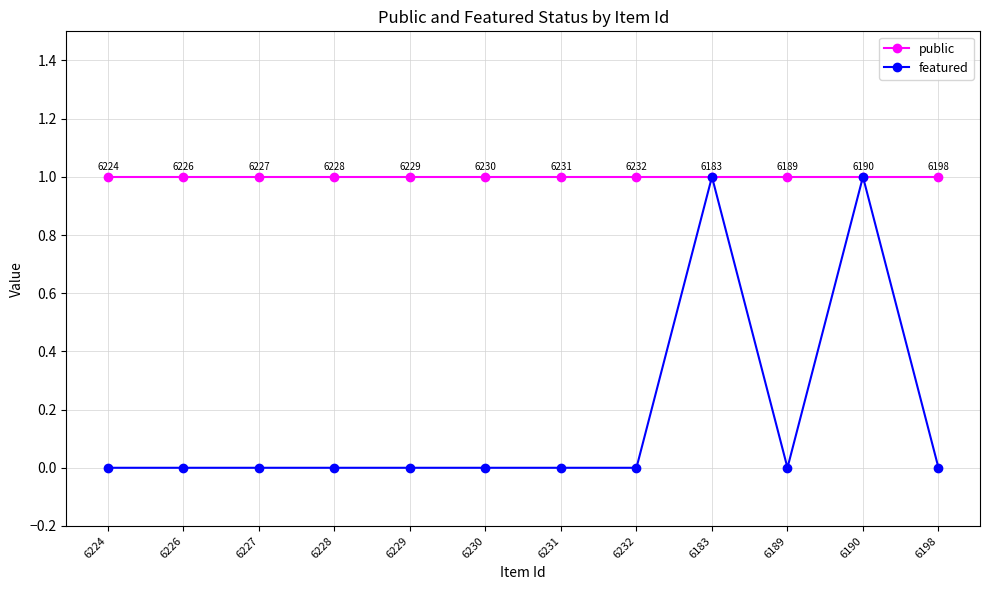

Reading left to right, transcribe all the data shown in this chart.

public: 6224=1	6226=1	6227=1	6228=1	6229=1	6230=1	6231=1	6232=1	6183=1	6189=1	6190=1	6198=1
featured: 6224=0	6226=0	6227=0	6228=0	6229=0	6230=0	6231=0	6232=0	6183=1	6189=0	6190=1	6198=0